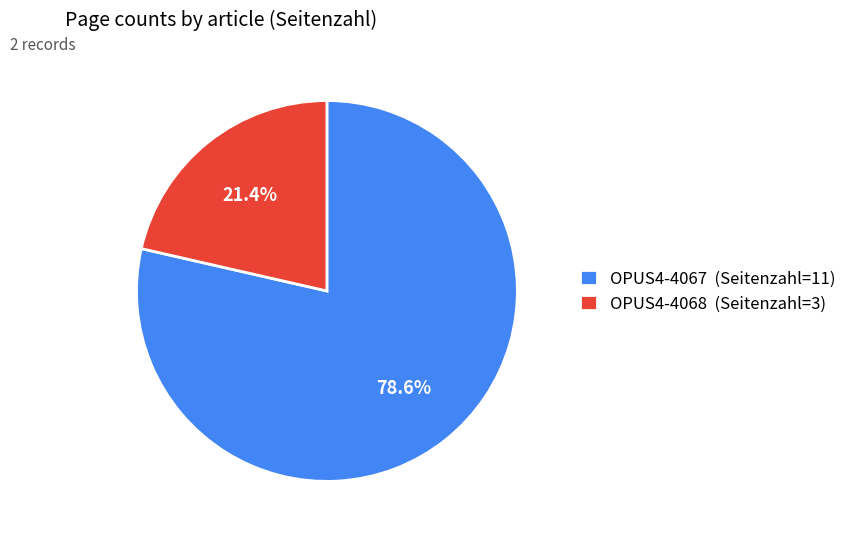

To the nearest percent, what is the average slice percentage?

50%